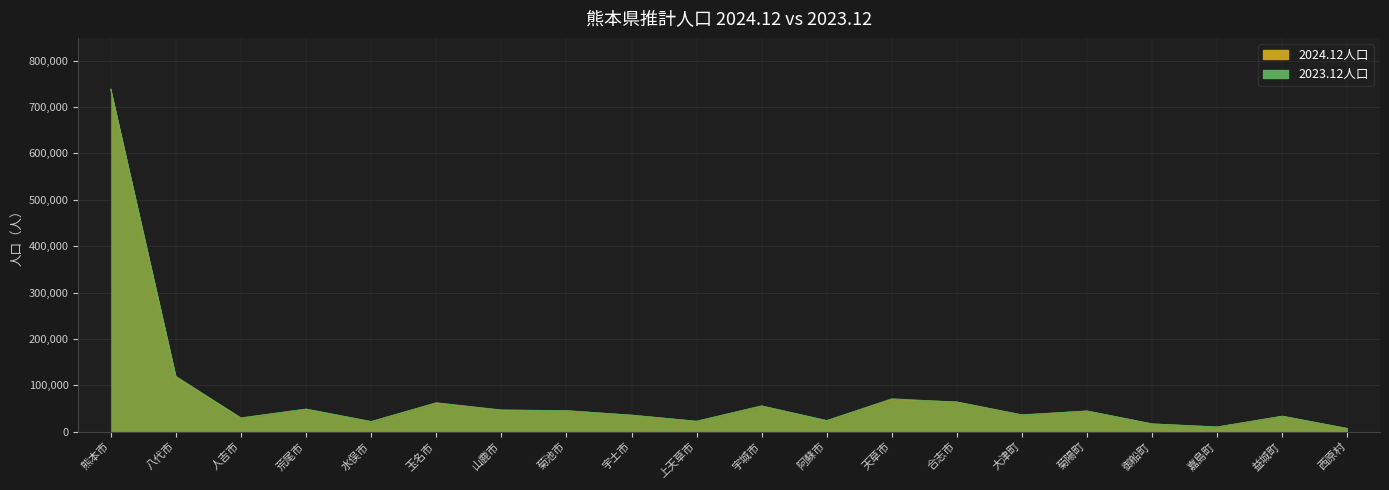

Reading left to right, what are all the values shown in this chart?

2024.12人口: 熊本市=737641	八代市=117689	人吉市=29179	荒尾市=48138	水俣市=21367	玉名市=61377	山鹿市=46093	菊池市=44996	宇土市=35344	上天草市=21926	宇城市=55000	阿蘇市=23526	天草市=69285	合志市=64002	大津町=36112	菊陽町=44401	御船町=16634	嘉島町=10043	益城町=33283	西原村=6757
2023.12人口: 熊本市=738098	八代市=119288	人吉市=29683	荒尾市=48739	水俣市=21877	玉名市=62304	山鹿市=46749	菊池市=45222	宇土市=35603	上天草市=22607	宇城市=55600	阿蘇市=23930	天草市=70830	合志市=63511	大津町=35769	菊陽町=44472	御船町=16599	嘉島町=9949	益城町=33126	西原村=6644